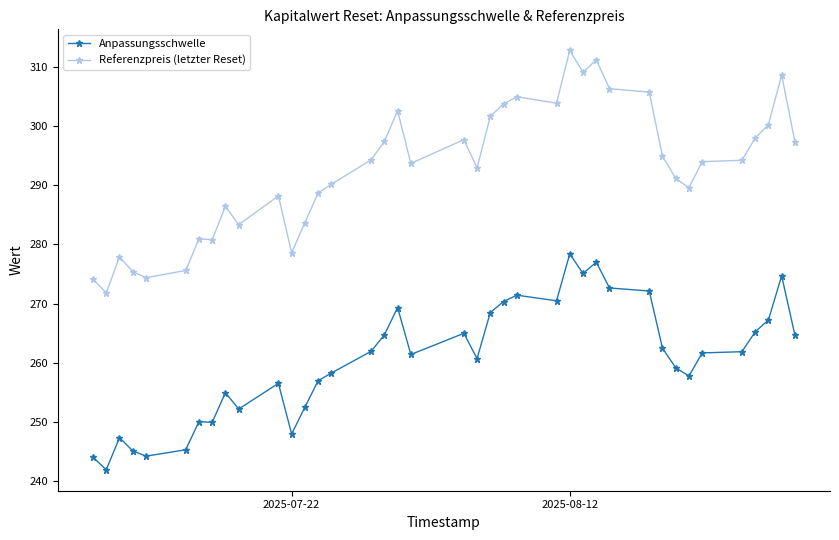

Which series has the largest range (max minus min)?

Referenzpreis (letzter Reset)